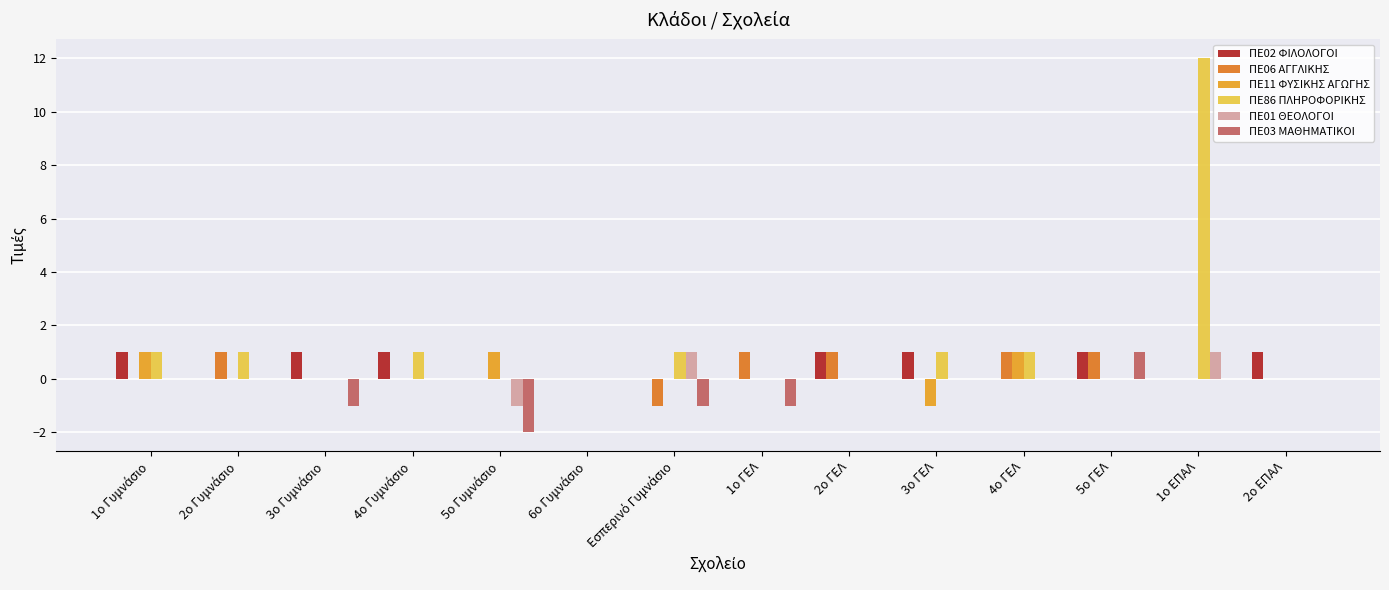

Is it true that ΠΕ86 ΠΛΗΡΟΦΟΡΙΚΗΣ equals -7 at 5ο ΓΕΛ?

False